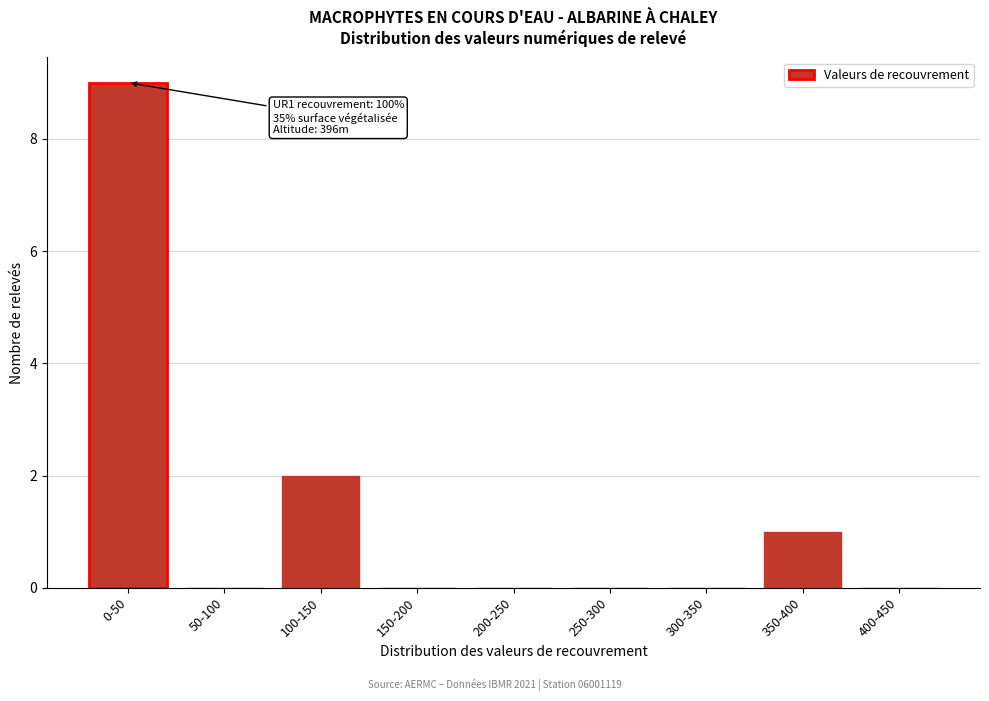

Reading right to left, transcribe all the data shown in this chart.

400-450=0	350-400=1	300-350=0	250-300=0	200-250=0	150-200=0	100-150=2	50-100=0	0-50=9